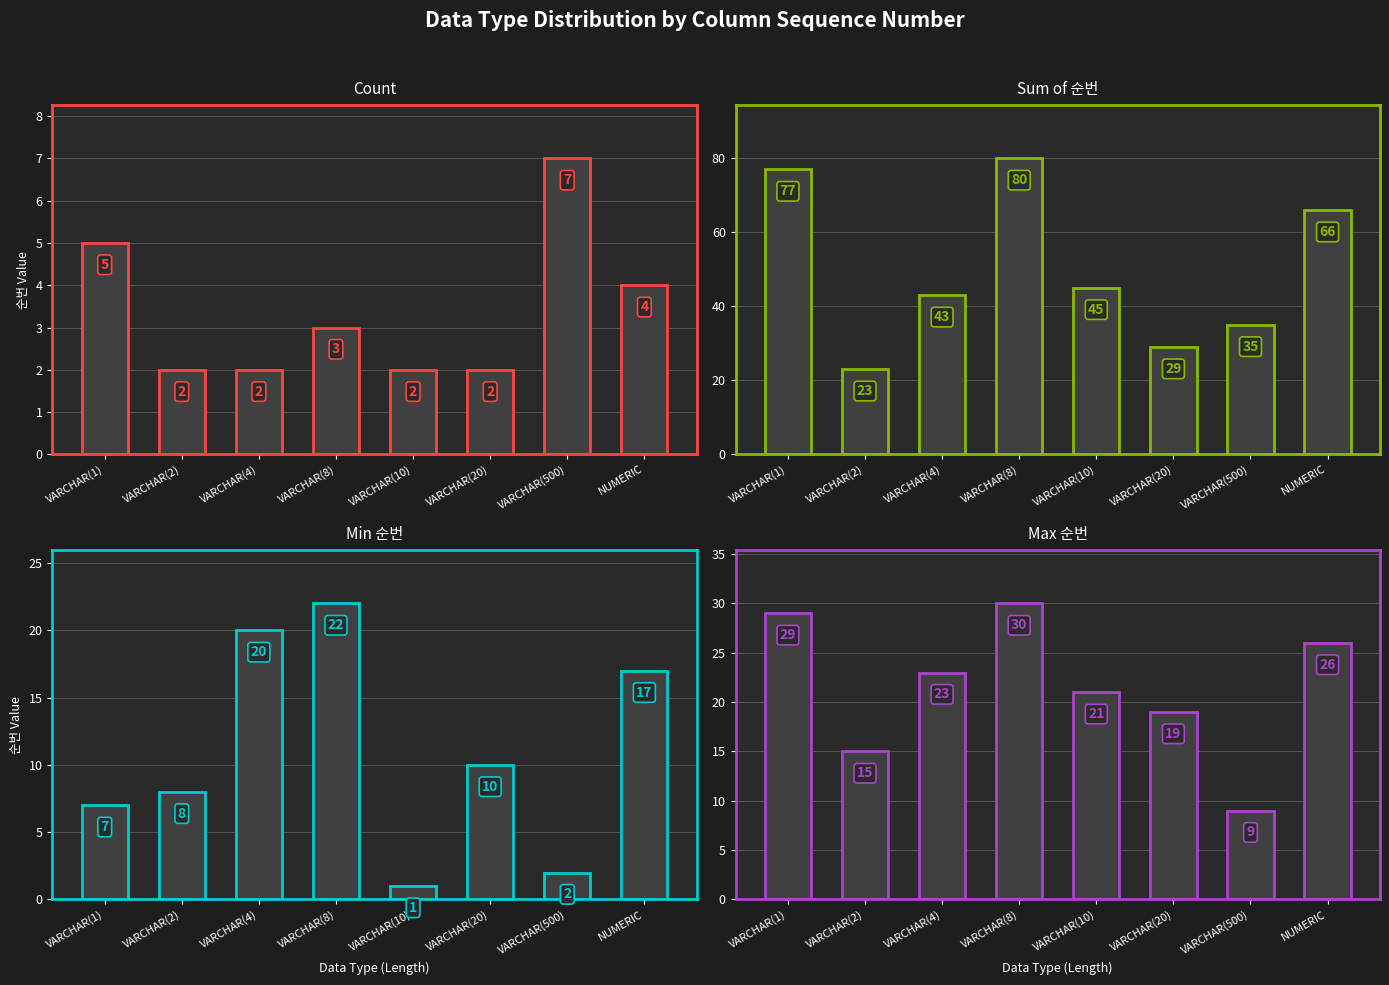

What is the value of the Min 순번 bar at the 1st from the left?

7